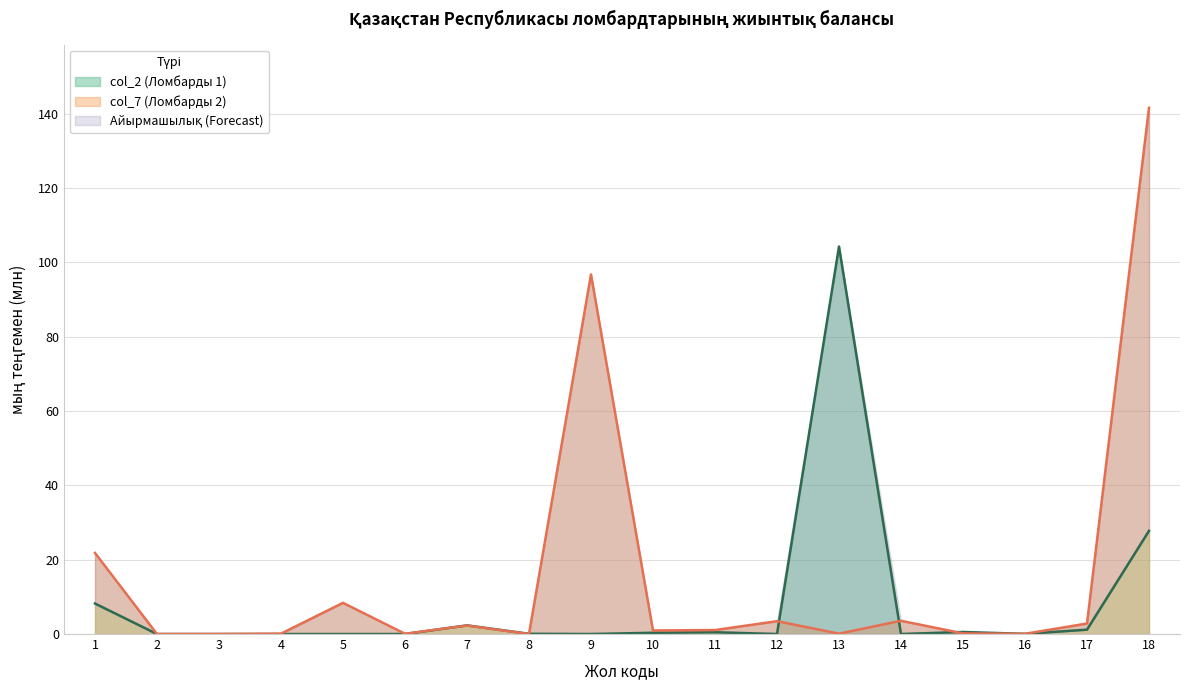

What is the sum of all col_2 (Ломбарды 1) values?

145.3